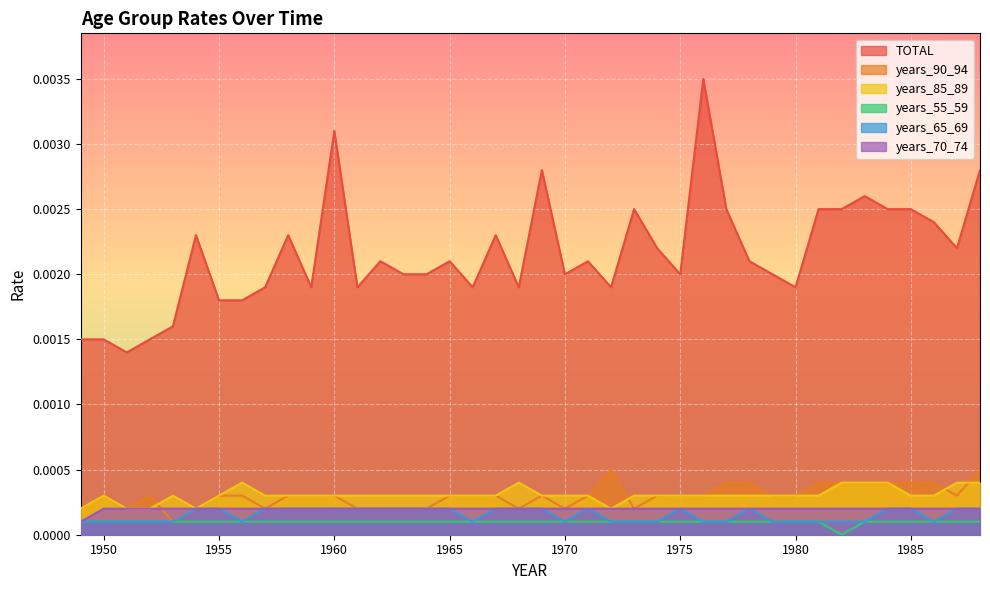

Reading right to left, transcribe all the data shown in this chart.

TOTAL: 0.0	0.0	0.0	0.0	0.0	0.0	0.0	0.0	0.0	0.0	0.0	0.0	0.0	0.0	0.0	0.0	0.0	0.0	0.0	0.0	0.0	0.0	0.0	0.0	0.0	0.0	0.0	0.0	0.0	0.0	0.0	0.0	0.0	0.0	0.0	0.0	0.0	0.0	0.0	0.0
years_90_94: 0.0	0.0	0.0	0.0	0.0	0.0	0.0	0.0	0.0	0.0	0.0	0.0	0.0	0.0	0.0	0.0	0.0	0.0	0.0	0.0	0.0	0.0	0.0	0.0	0.0	0.0	0.0	0.0	0.0	0.0	0.0	0.0	0.0	0.0	0.0	0.0	0.0	0.0	0.0	0.0
years_85_89: 0.0	0.0	0.0	0.0	0.0	0.0	0.0	0.0	0.0	0.0	0.0	0.0	0.0	0.0	0.0	0.0	0.0	0.0	0.0	0.0	0.0	0.0	0.0	0.0	0.0	0.0	0.0	0.0	0.0	0.0	0.0	0.0	0.0	0.0	0.0	0.0	0.0	0.0	0.0	0.0
years_55_59: 0.0	0.0	0.0	0.0	0.0	0.0	0.0	0.0	0.0	0.0	0.0	0.0	0.0	0.0	0.0	0.0	0.0	0.0	0.0	0.0	0.0	0.0	0.0	0.0	0.0	0.0	0.0	0.0	0.0	0.0	0.0	0.0	0.0	0.0	0.0	0.0	0.0	0.0	0.0	0.0
years_65_69: 0.0	0.0	0.0	0.0	0.0	0.0	0.0	0.0	0.0	0.0	0.0	0.0	0.0	0.0	0.0	0.0	0.0	0.0	0.0	0.0	0.0	0.0	0.0	0.0	0.0	0.0	0.0	0.0	0.0	0.0	0.0	0.0	0.0	0.0	0.0	0.0	0.0	0.0	0.0	0.0
years_70_74: 0.0	0.0	0.0	0.0	0.0	0.0	0.0	0.0	0.0	0.0	0.0	0.0	0.0	0.0	0.0	0.0	0.0	0.0	0.0	0.0	0.0	0.0	0.0	0.0	0.0	0.0	0.0	0.0	0.0	0.0	0.0	0.0	0.0	0.0	0.0	0.0	0.0	0.0	0.0	0.0